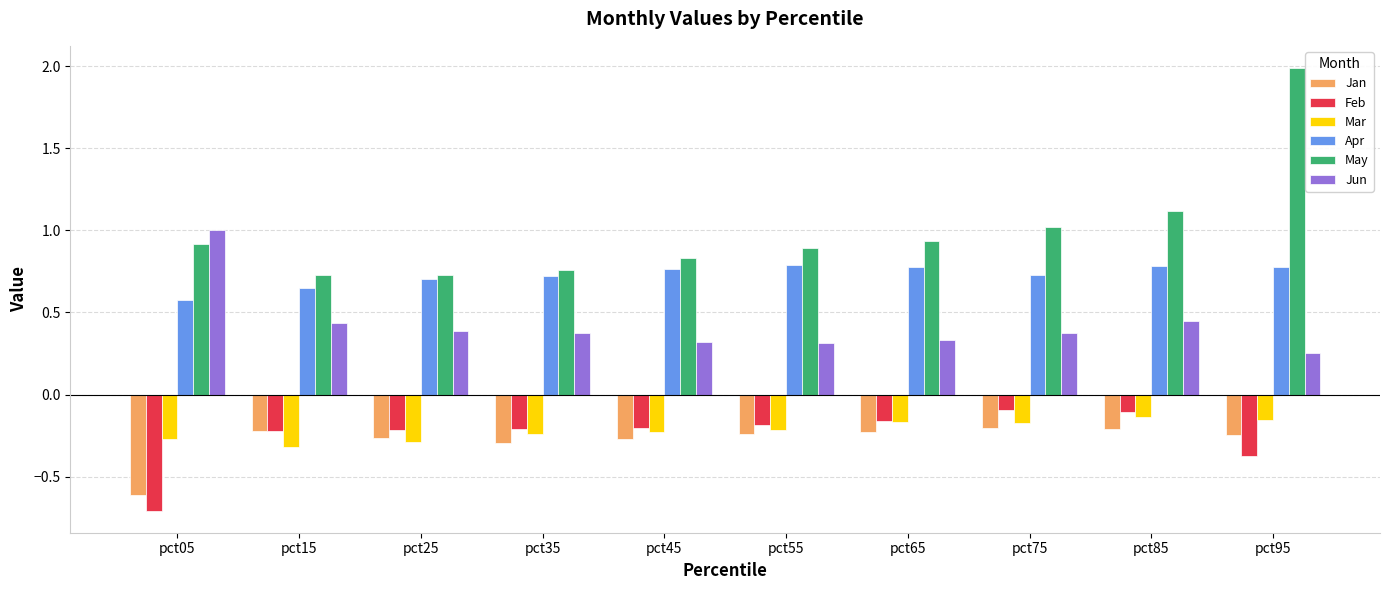

The Apr series shows 0.7 at pct25. True or false?

True